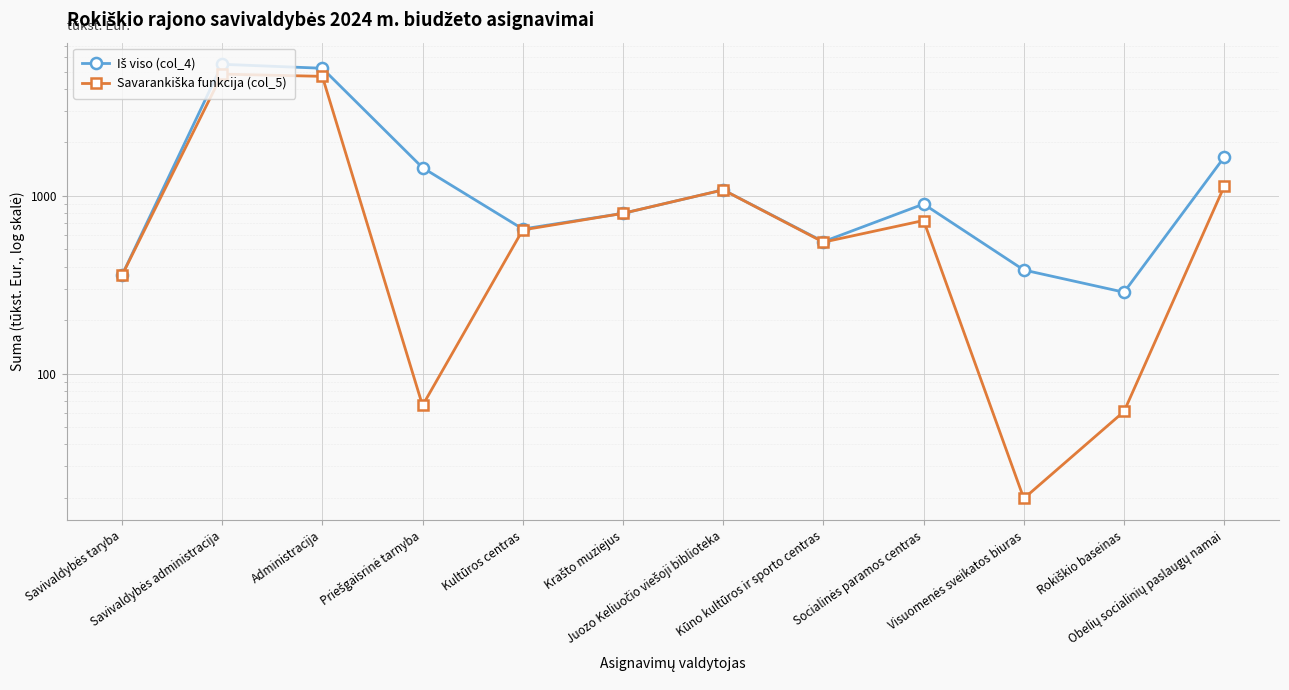

Reading left to right, list all the values displayed in this chart.

Iš viso (col_4): Savivaldybės taryba=356.1	Savivaldybės administracija=5491.6	Administracija=5216.0	Priešgaisrinė tarnyba=1439.1	Kultūros centras=650.2	Krašto muziejus=796.3	Juozo Keliuočio viešoji biblioteka=1079.3	Kūno kultūros ir sporto centras=551.9	Socialinės paramos centras=898.4	Visuomenės sveikatos biuras=382.3	Rokiškio baseinas=286.7	Obelių socialinių paslaugų namai=1650.1
Savarankiška funkcija (col_5): Savivaldybės taryba=356.1	Savivaldybės administracija=4835.7	Administracija=4696.4	Priešgaisrinė tarnyba=66.1	Kultūros centras=642.4	Krašto muziejus=796.3	Juozo Keliuočio viešoji biblioteka=1079.3	Kūno kultūros ir sporto centras=548.3	Socialinės paramos centras=725.9	Visuomenės sveikatos biuras=19.8	Rokiškio baseinas=61.2	Obelių socialinių paslaugų namai=1130.3